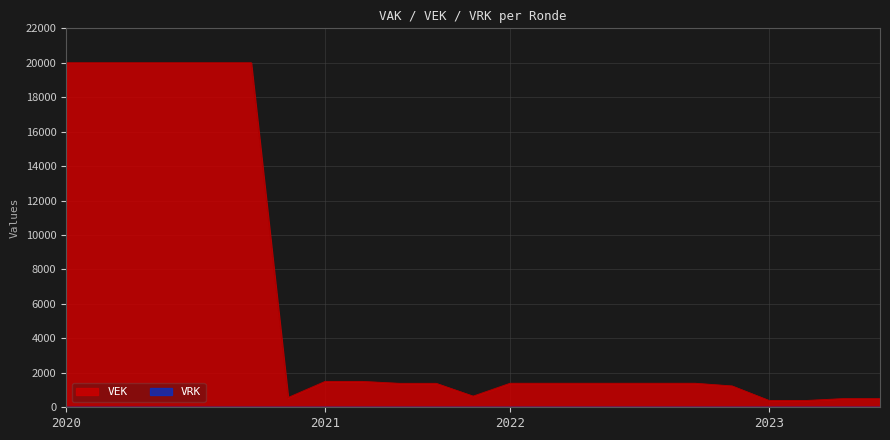

Which series has the largest range (max minus min)?

VEK